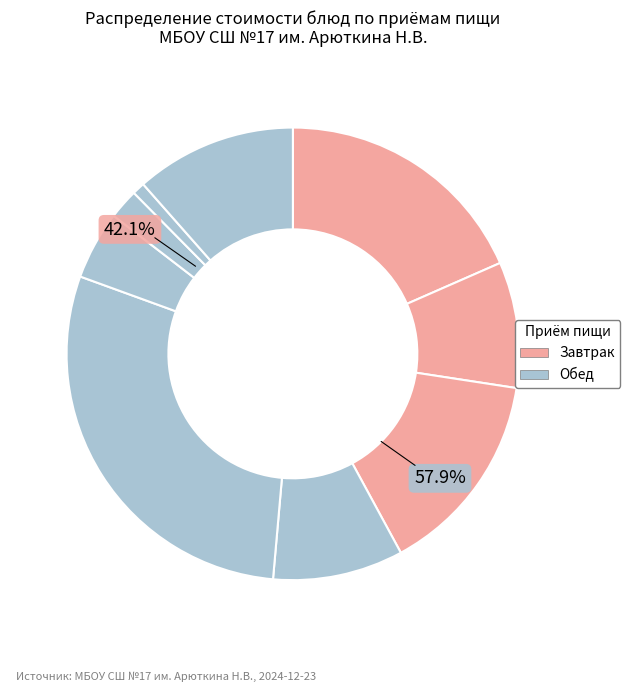

To the nearest percent, what is the average slice percentage?

11%